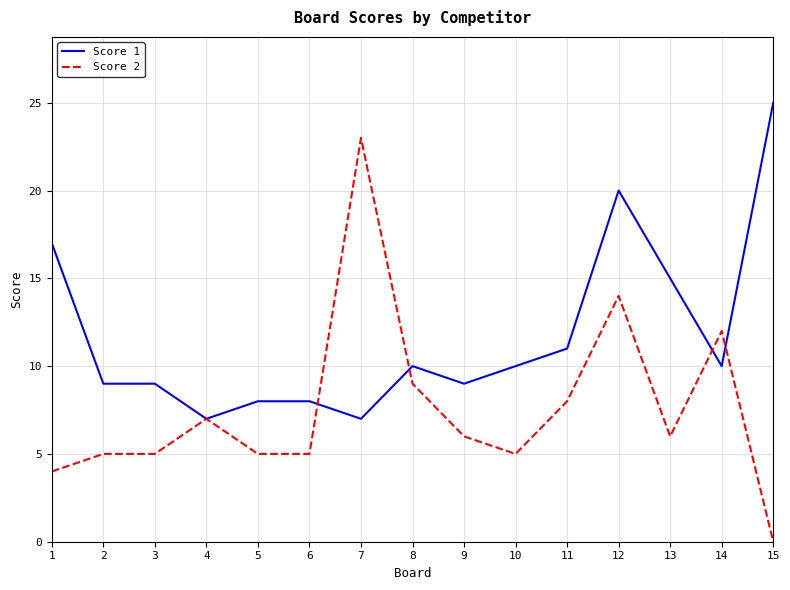

Is it true that Score 2 equals 6 at 9?

True